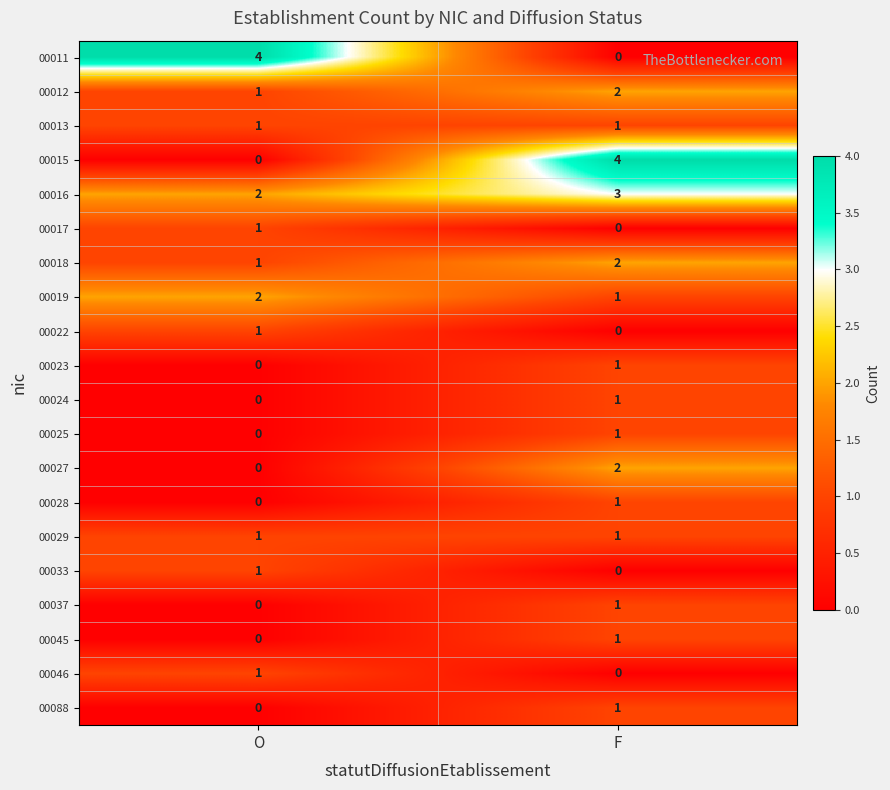

What is the sum of the 00016 values at F and O?

5